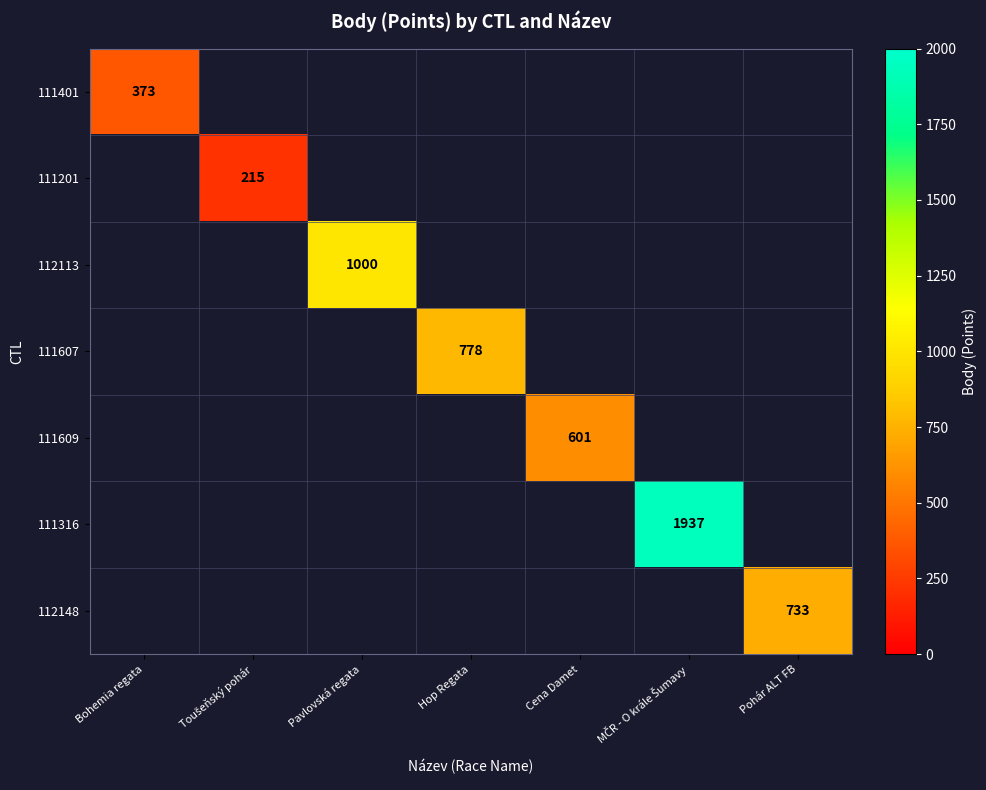

What is the greatest value displayed?

1937.0